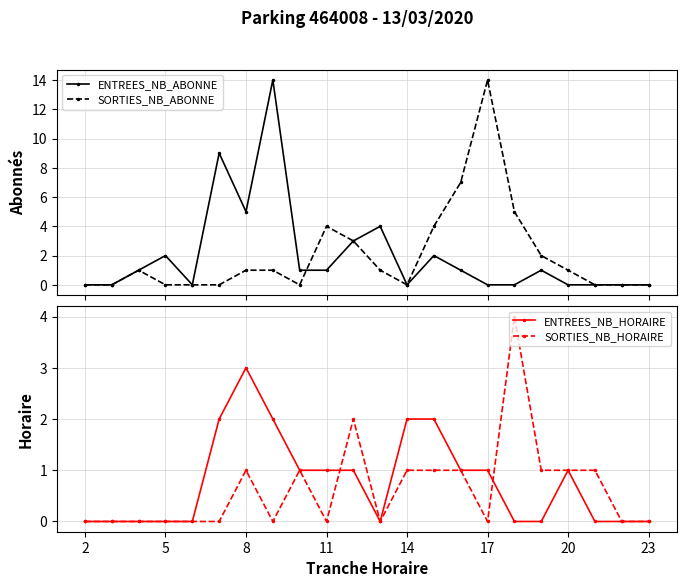

What is the highest value of the ENTREES_NB_ABONNE series?

14